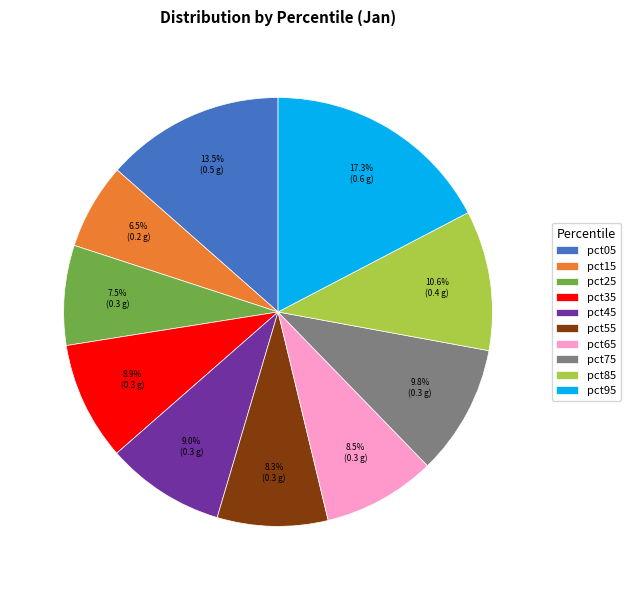

Does pct05 account for over 50% of the chart?

No